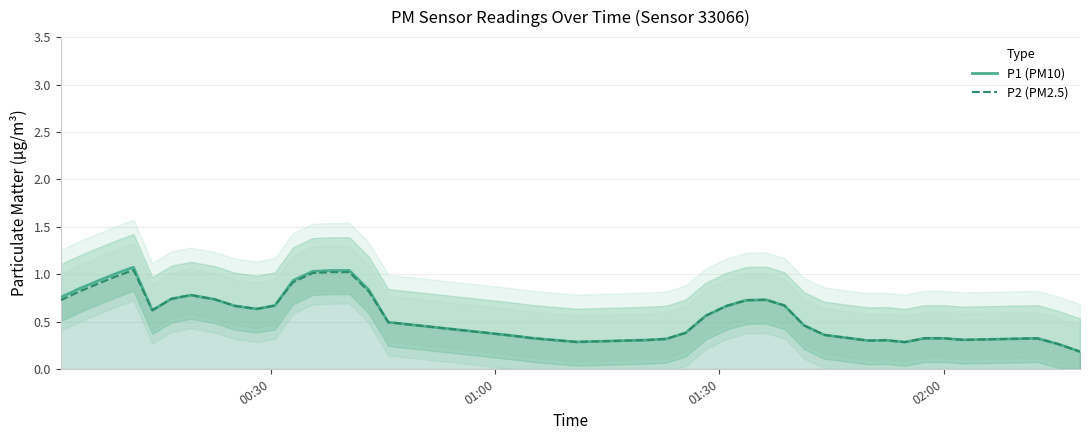

What is the maximum value for P1 (PM10)?

1.1